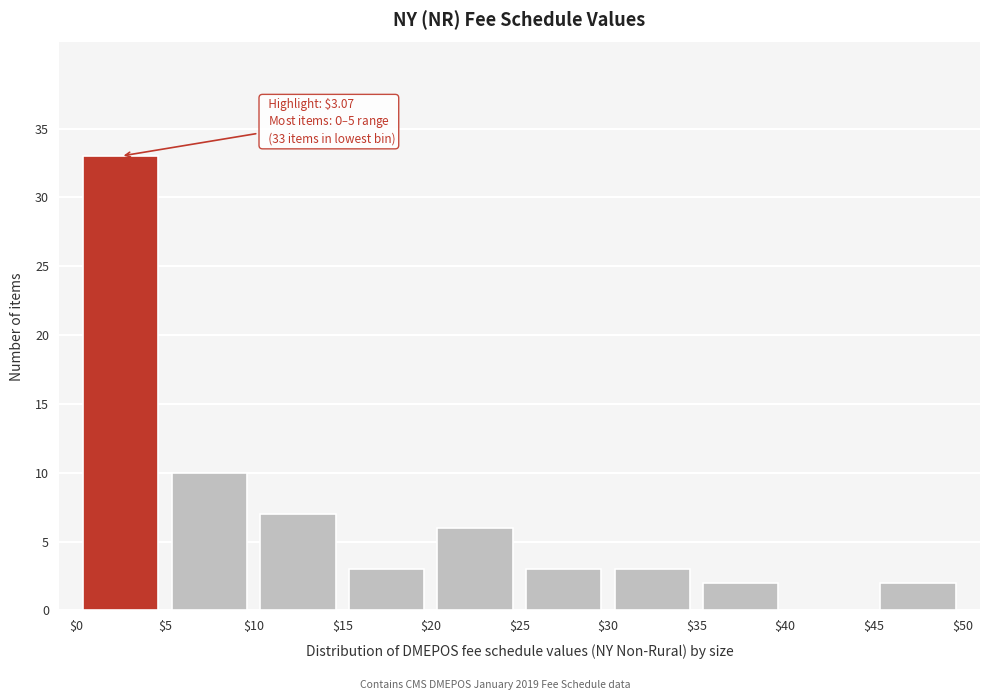

Over which range of the x-axis is the bar tallest?

$0 to $5